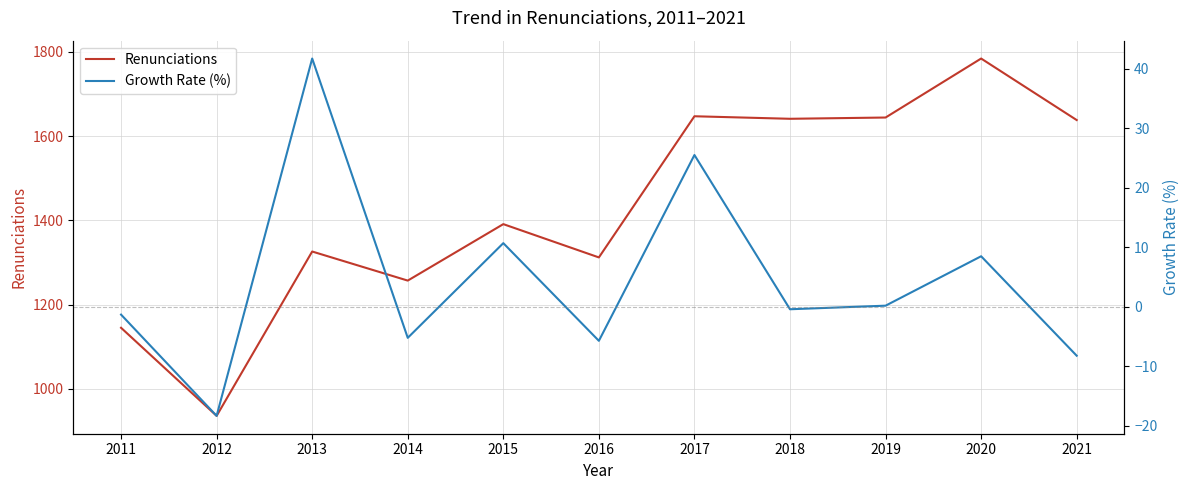

List the series in order of their peak value, lowest first.

Growth Rate (%), Renunciations